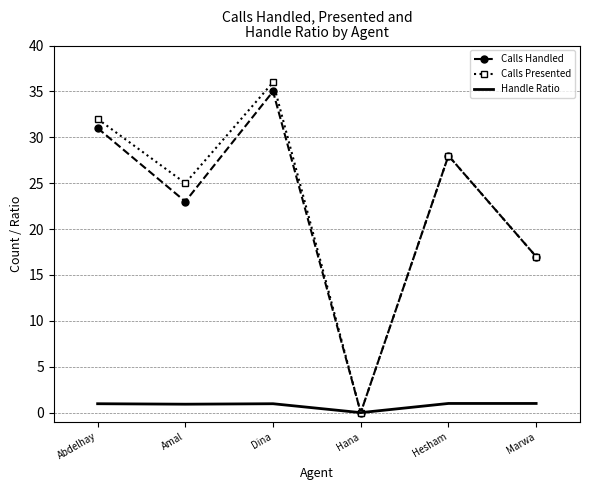

At which label is Calls Presented closest to 18?

Marwa